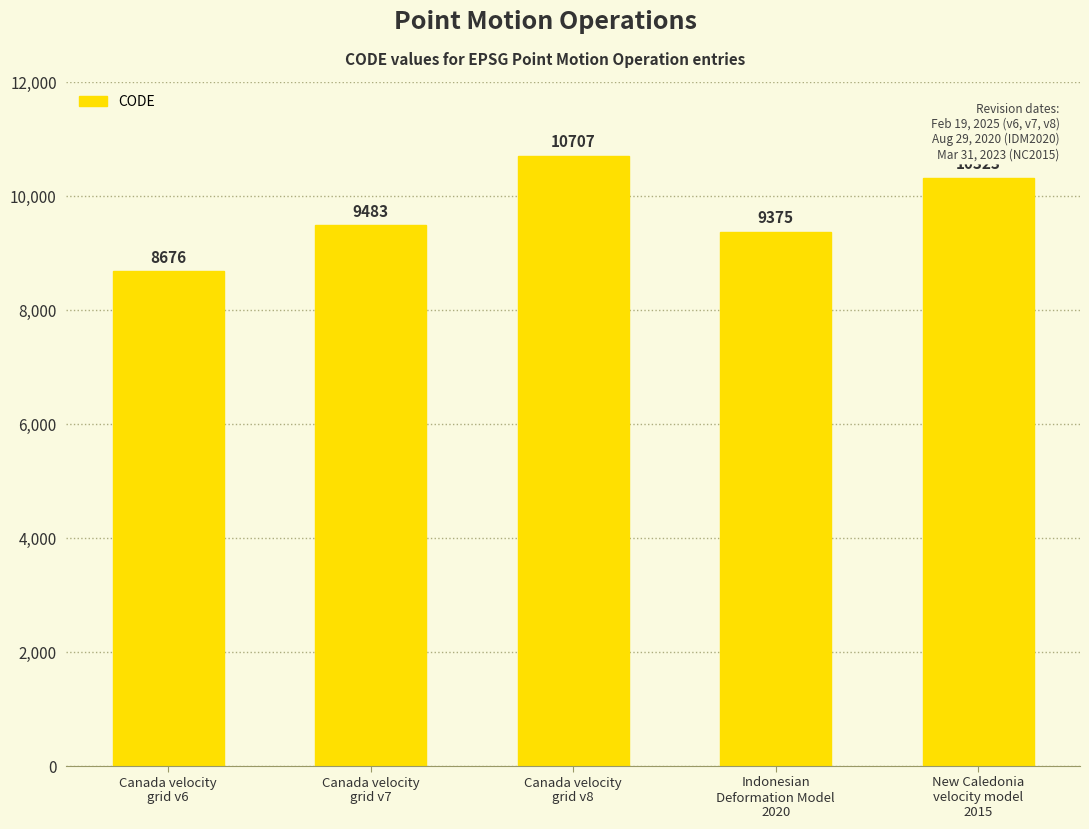

What is the greatest value displayed?

10707